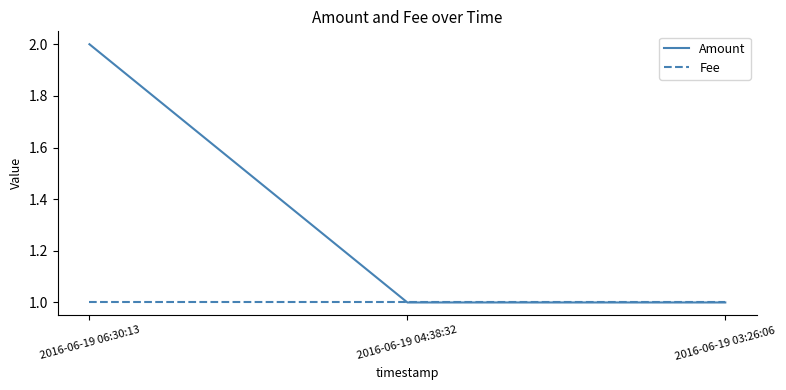

How many categories are shown in the chart?

3